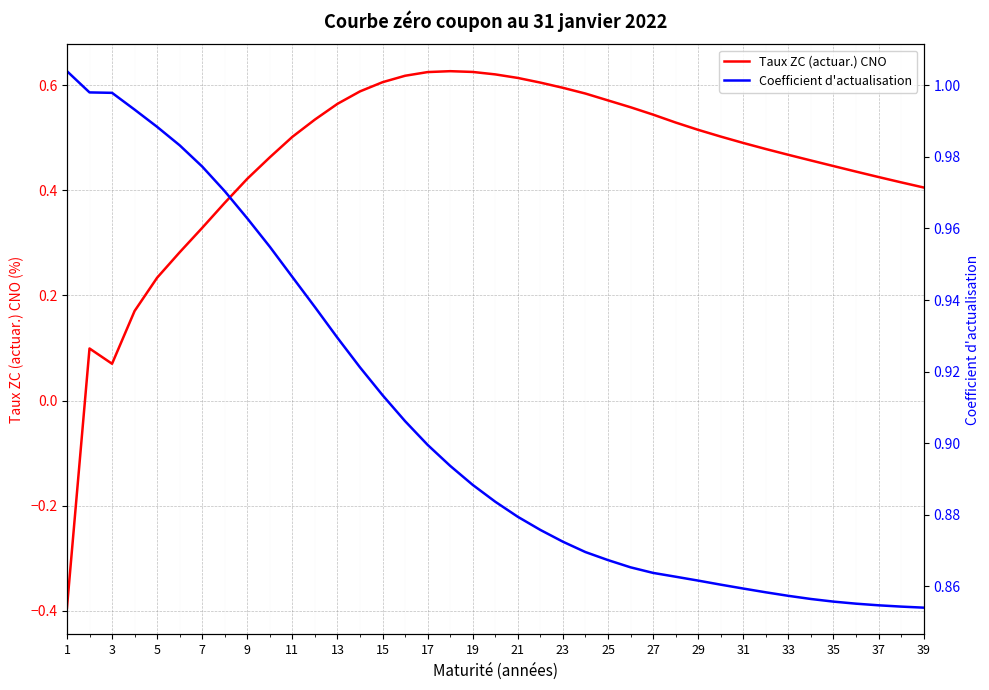

True or false: Coefficient d'actualisation and Taux ZC (actuar.) CNO intersect in this chart.

False